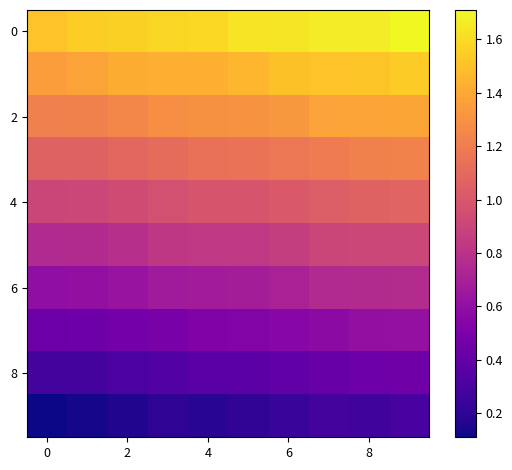

At how many categories does at least one series exceed 0?

10